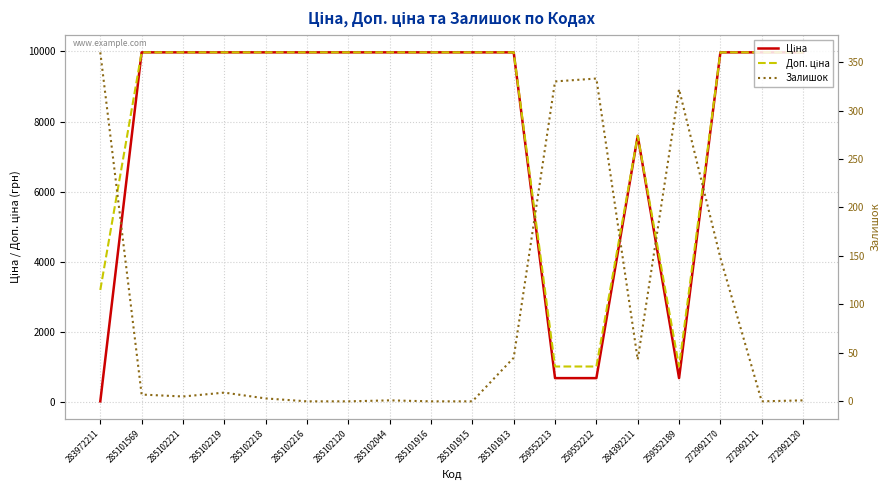

The value of Доп. ціна at 285102044 is 9975.0. True or false?

True